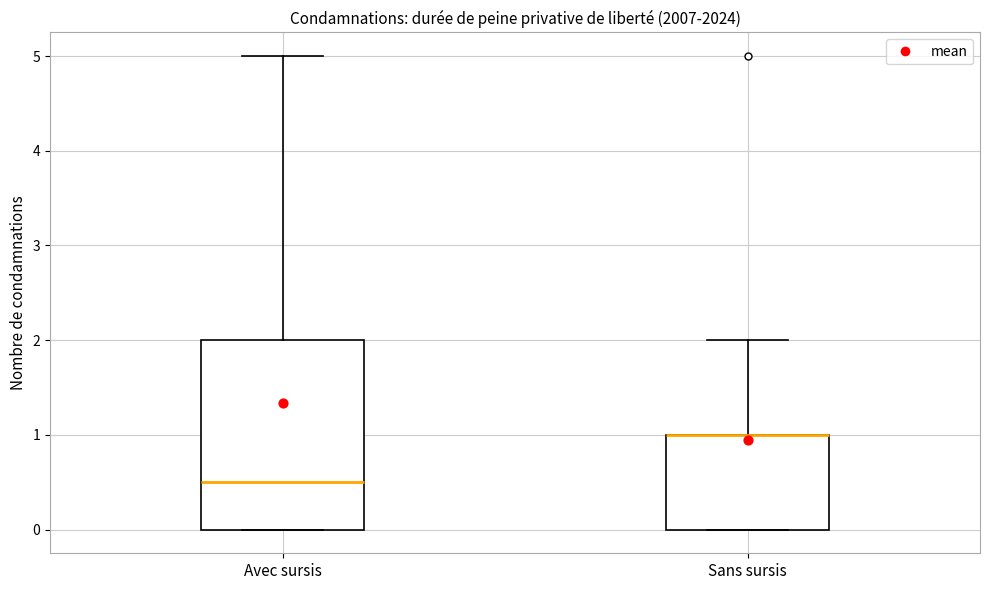

Where does the upper whisker of the box for Sans sursis end on the y-axis? The values are not printed on the chart, so give them approximately, as read against the axis.

2.0